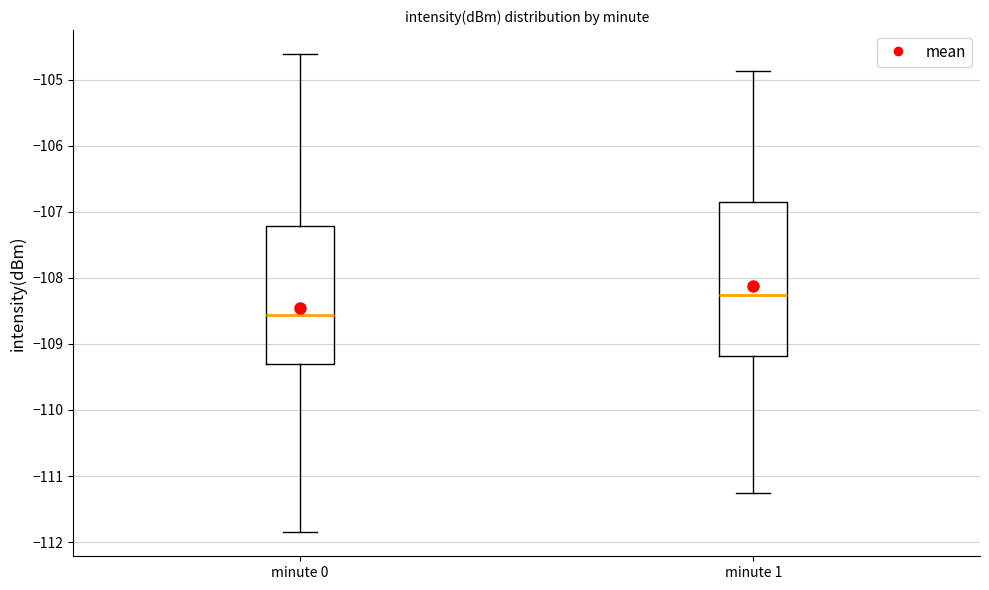

Which box is the tallest, from its lower edge to its upper edge?

minute 1